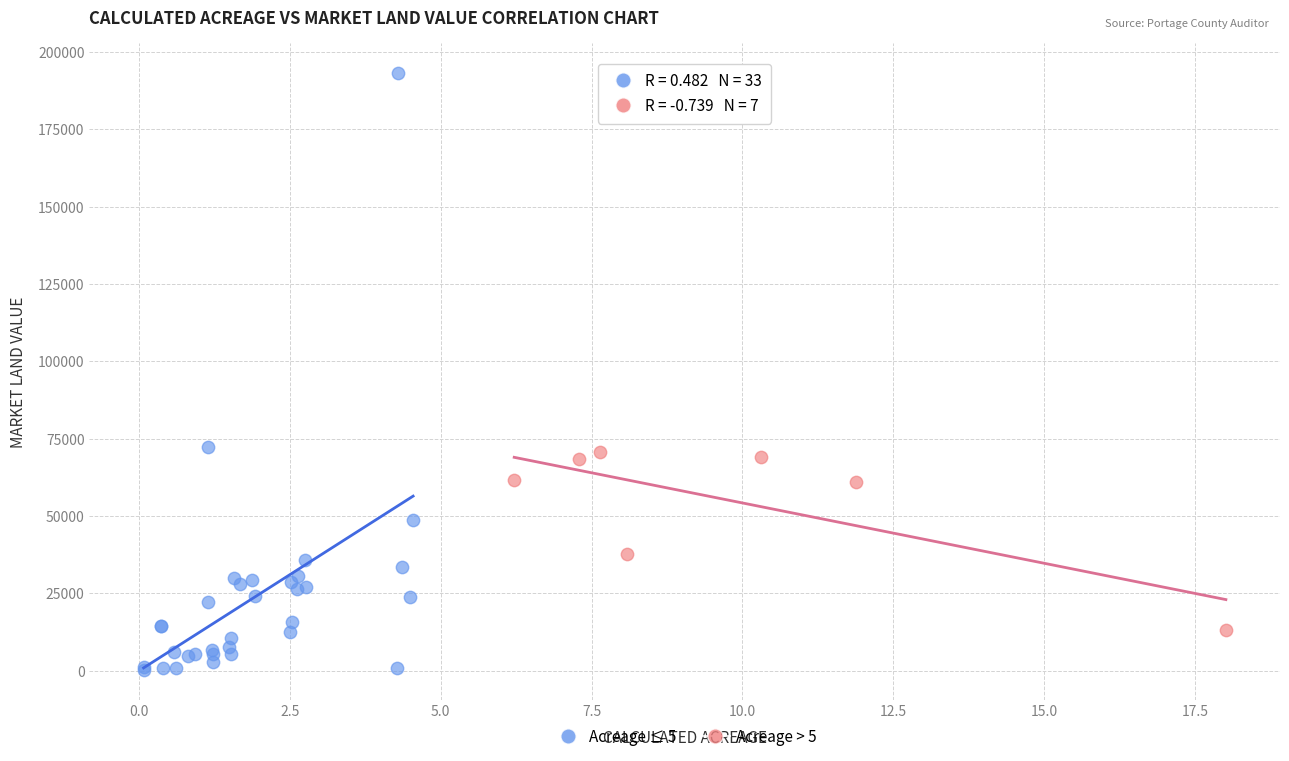

Which series reaches the minimum Y coordinate?

Acreage ≤ 5